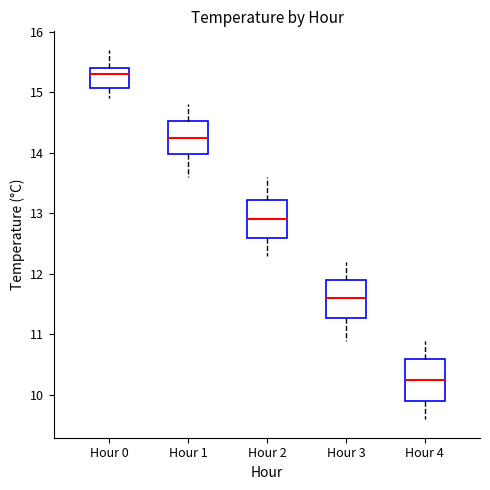

Which box's median line is the highest?

Hour 0